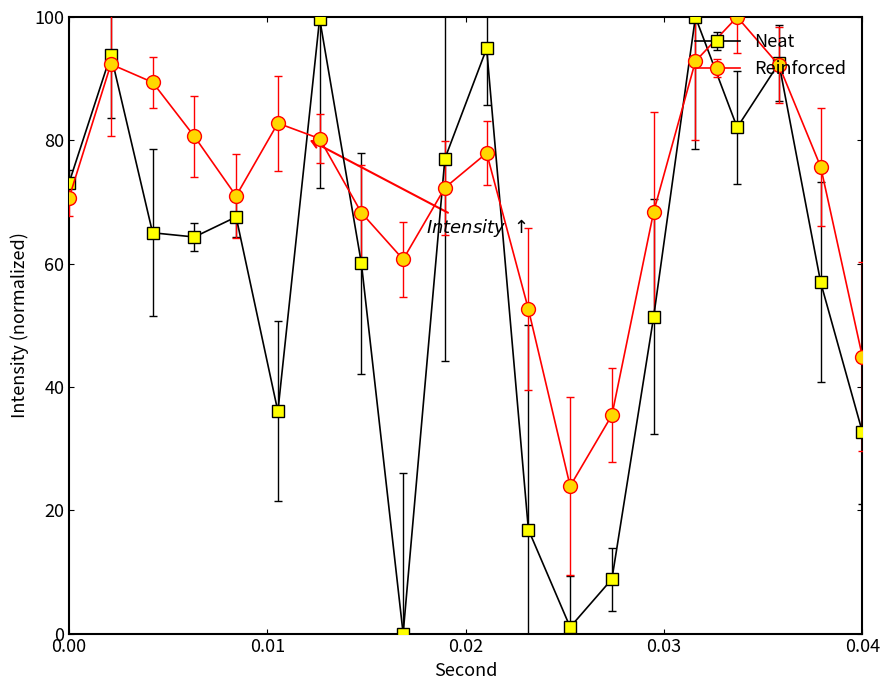

List the series in order of their overall mean, lowest first.

Neat, Reinforced